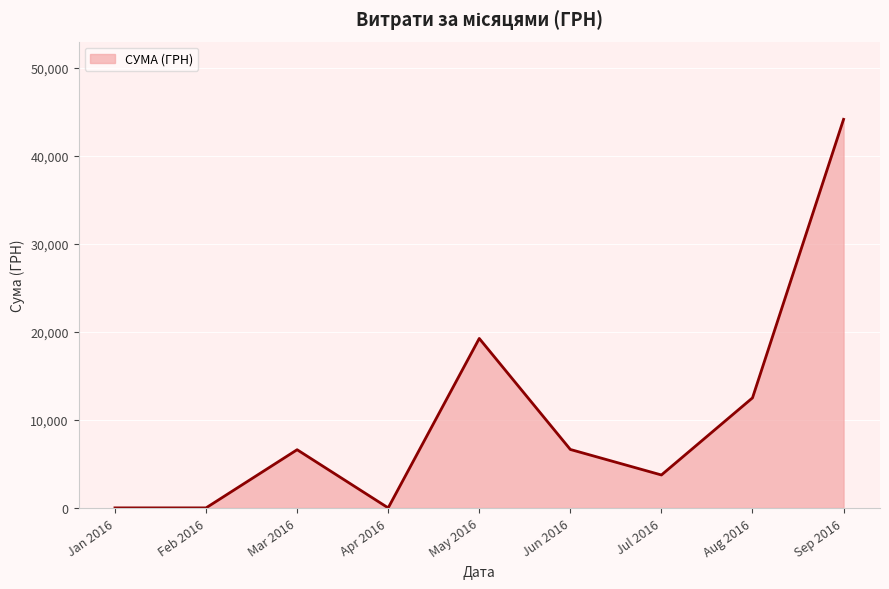

The value at Aug 2016 is 16744.2. True or false?

False